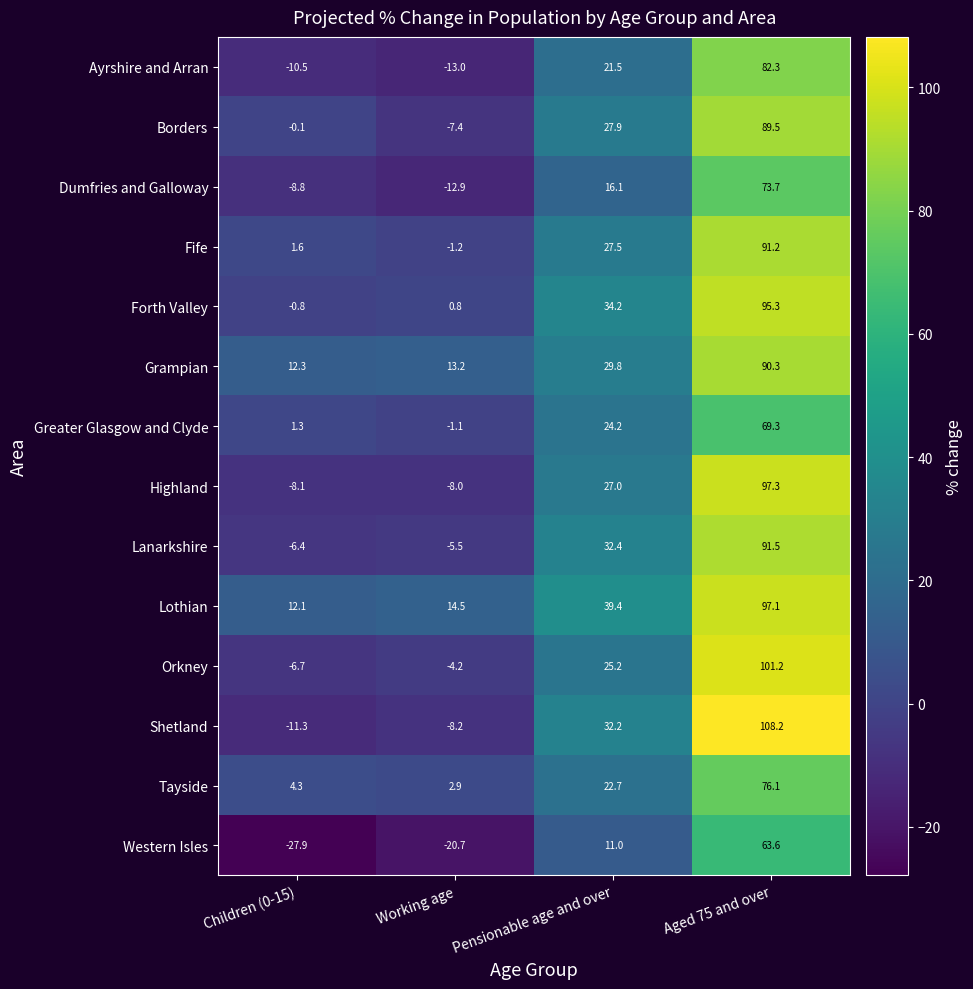

Is it true that Ayrshire and Arran equals 82.3 at Aged 75 and over?

True